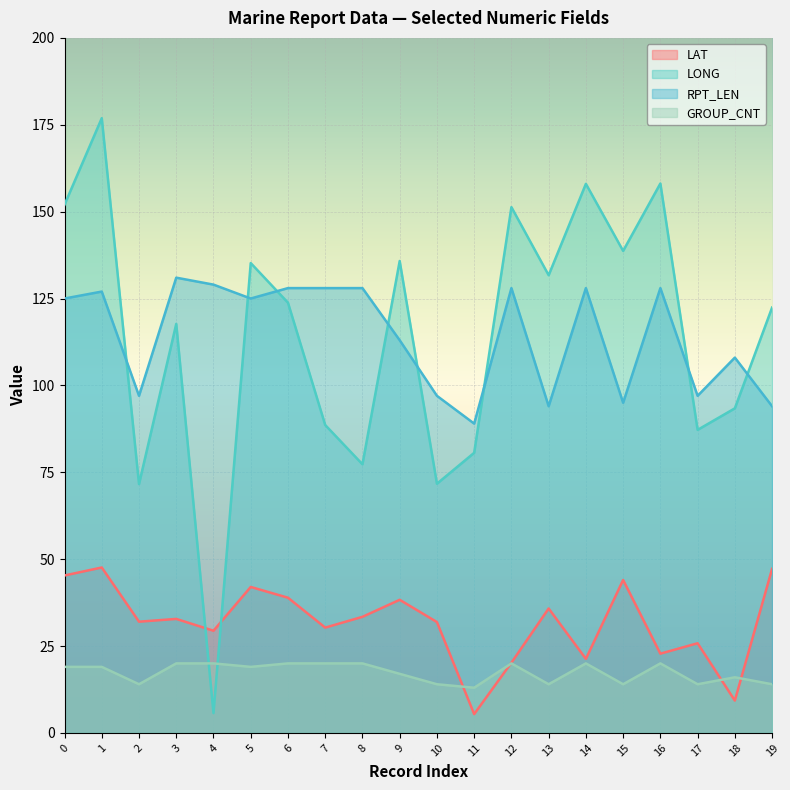

Between which two adjacent categories do LAT and LONG first intersect?

3 and 4